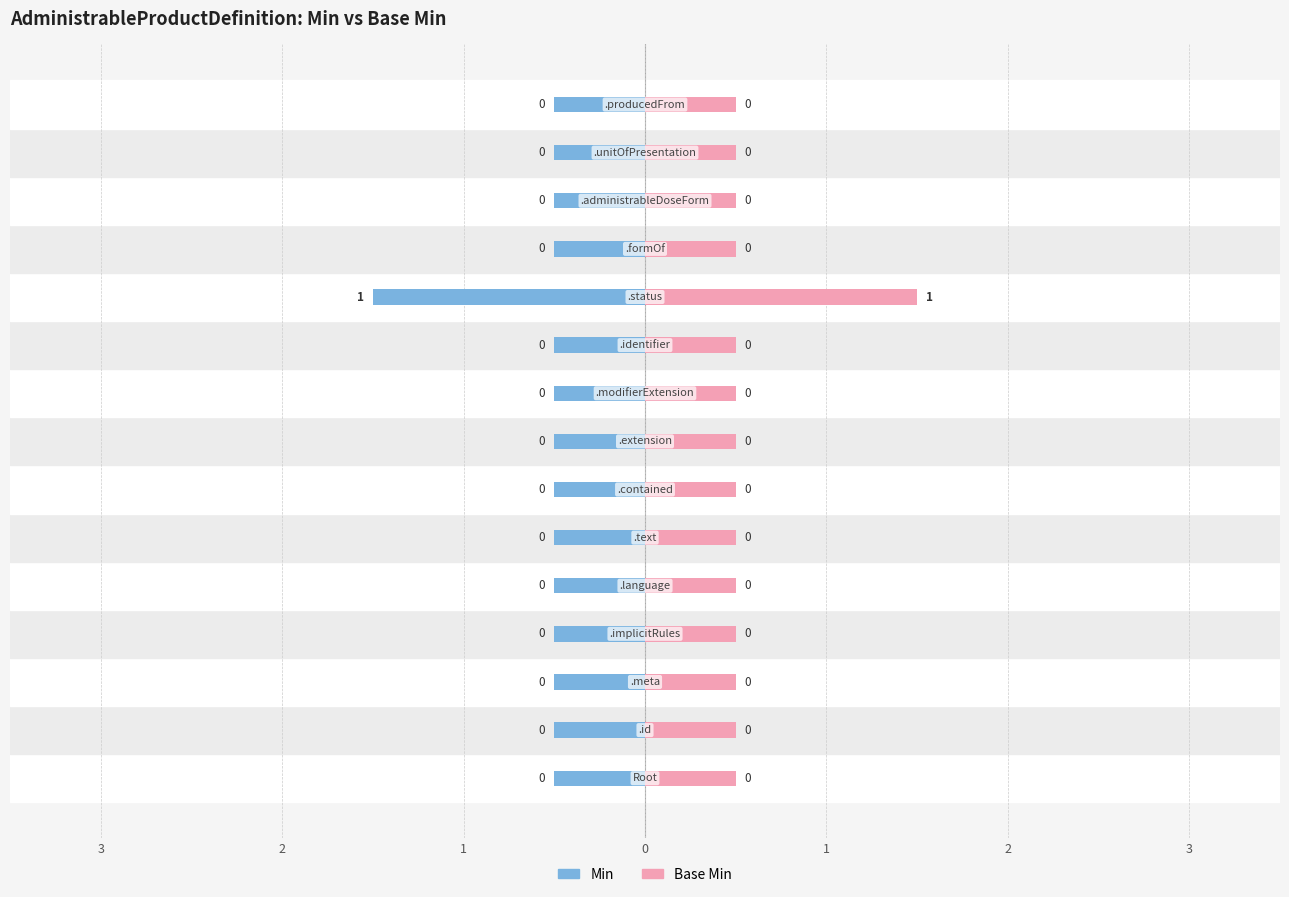

How many distinct data groups are displayed?

2